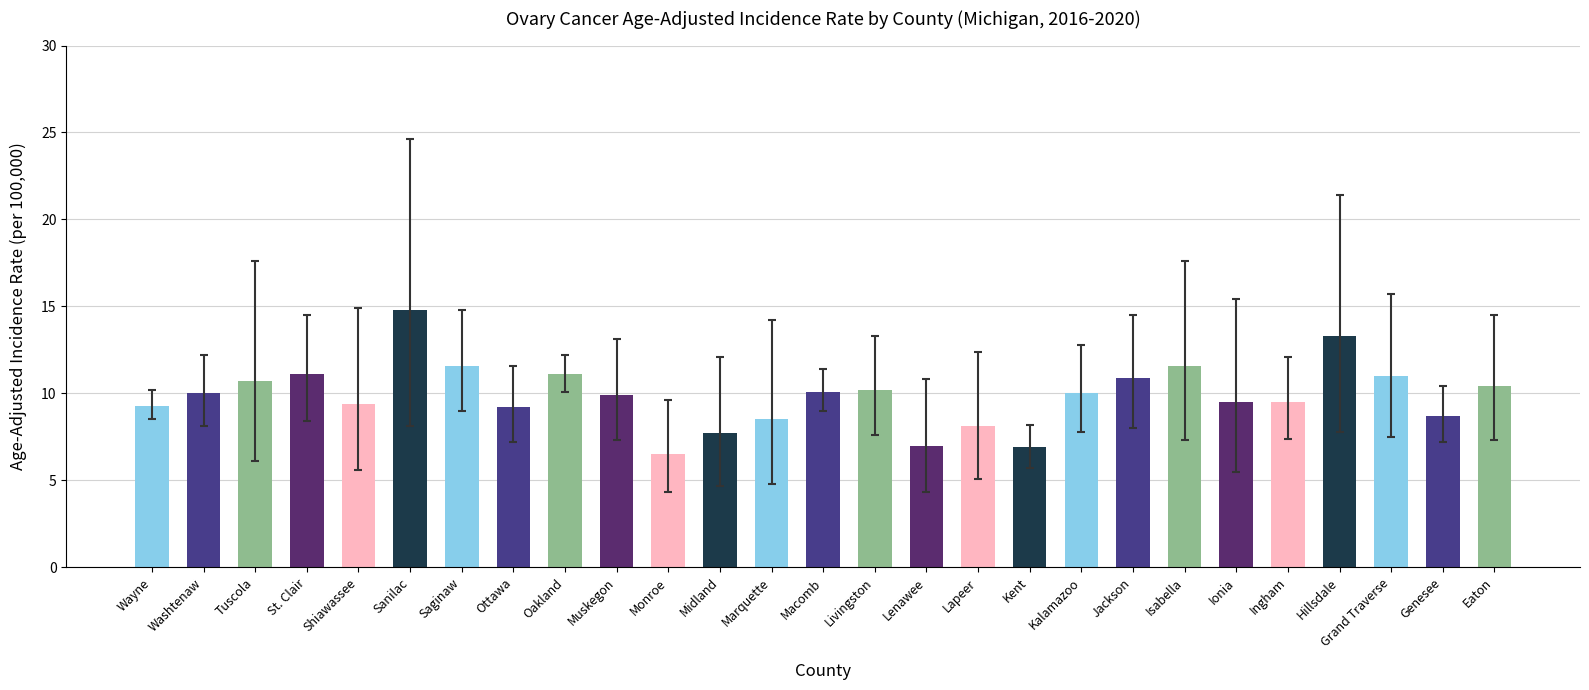

What is the change in value from Macomb to Lenawee?

-3.1